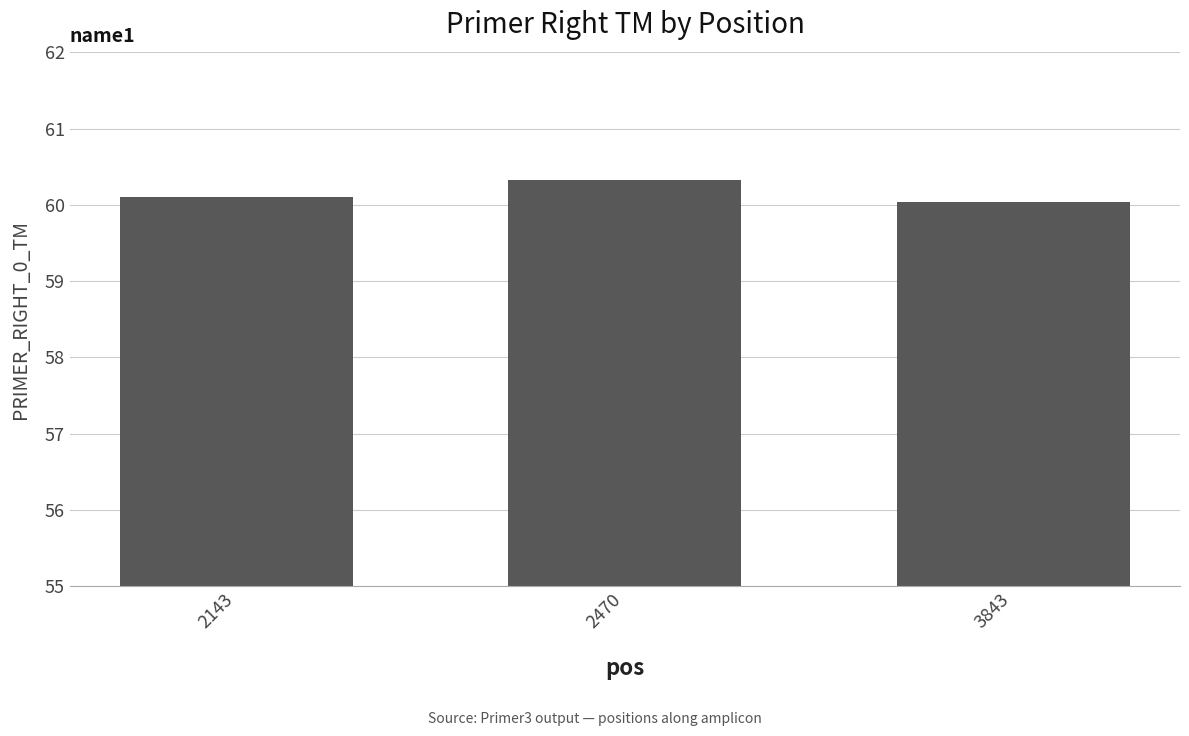

At which category does the chart reach its minimum across all series?

3843